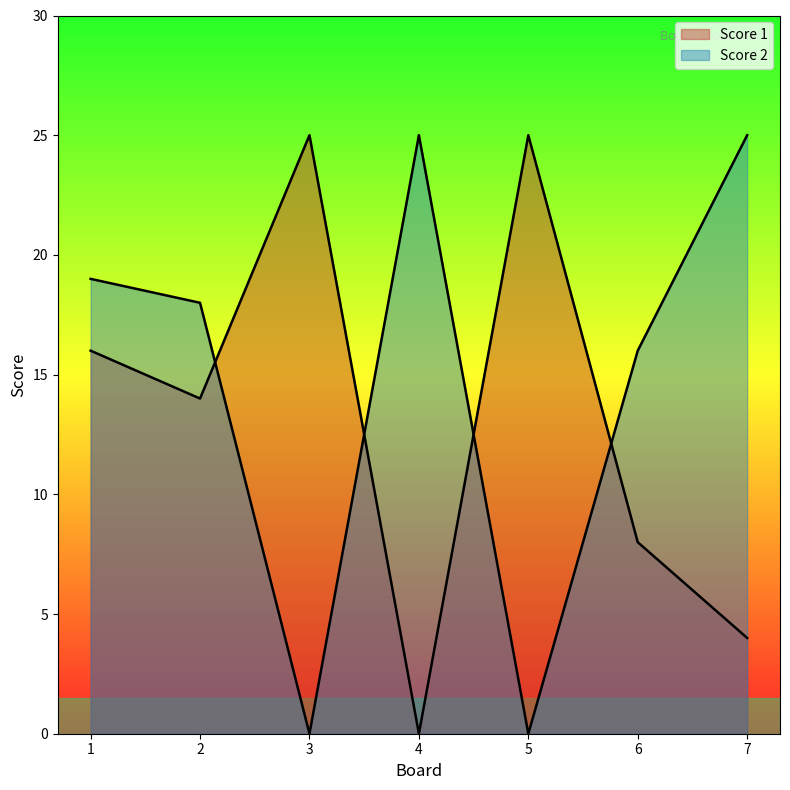

Rank the series at 2 from lowest to highest value.

Score 1, Score 2